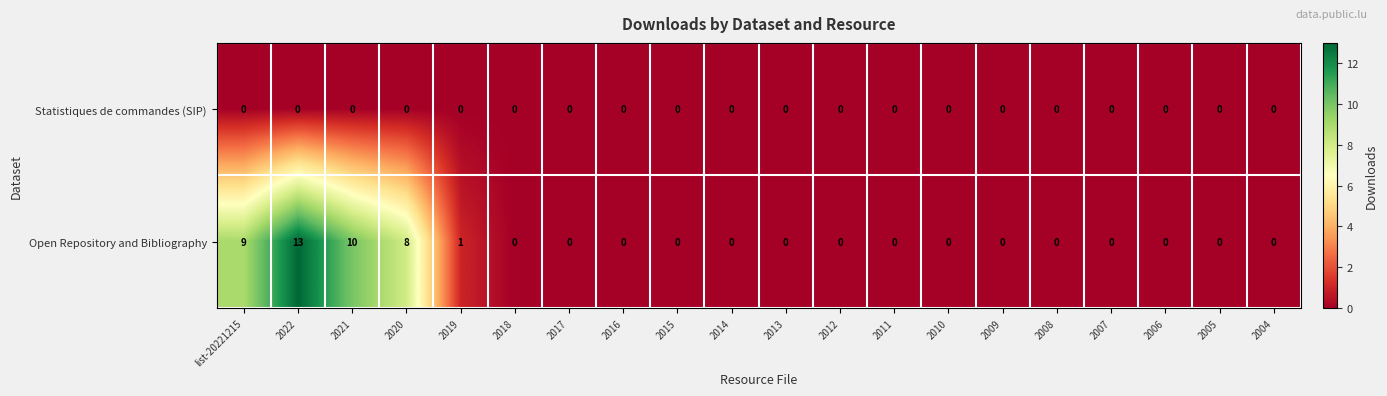

Which label corresponds to the largest value in the chart?

2022